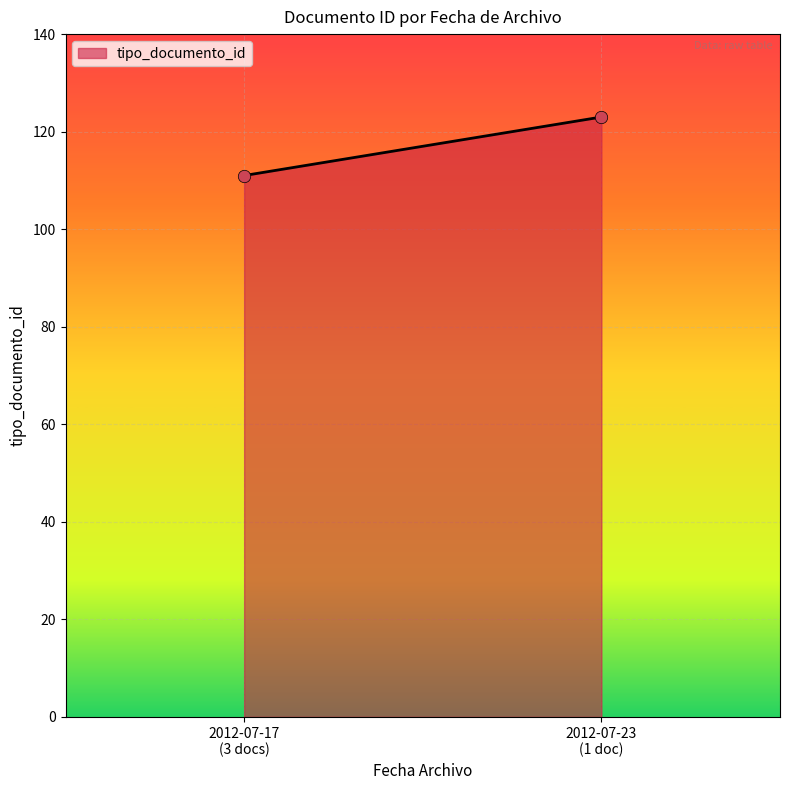

What is the average Y value?

117